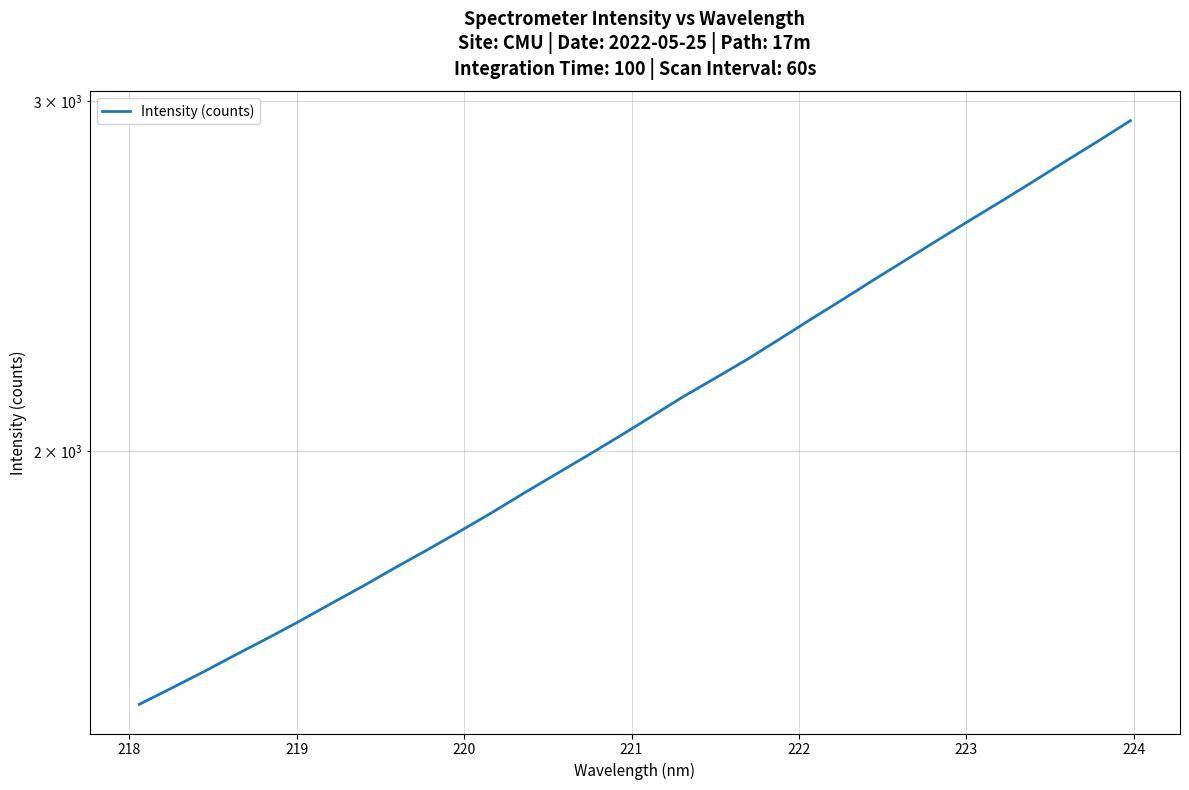

What is the value of the 8th point from the left?

1710.2